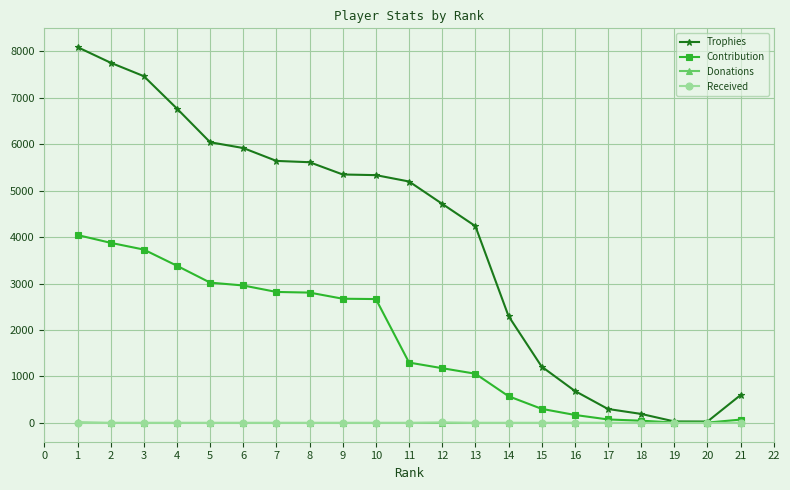

Which series has the widest spread of values?

Trophies